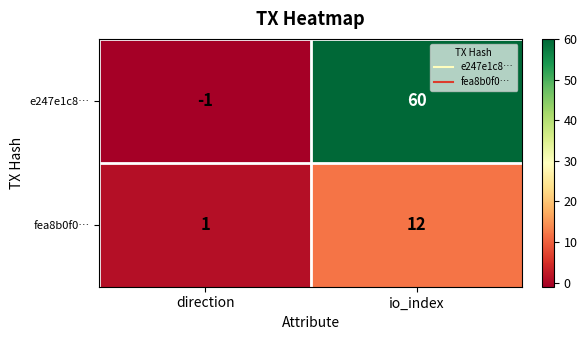

Is it true that fea8b0f0… equals 1 at direction?

True